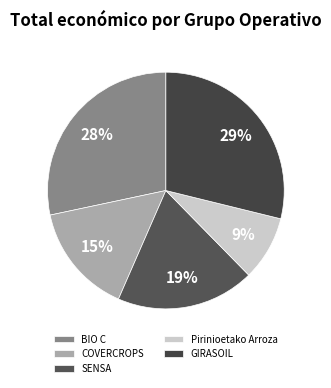

To the nearest percent, what portion does GIRASOIL represent?

29%